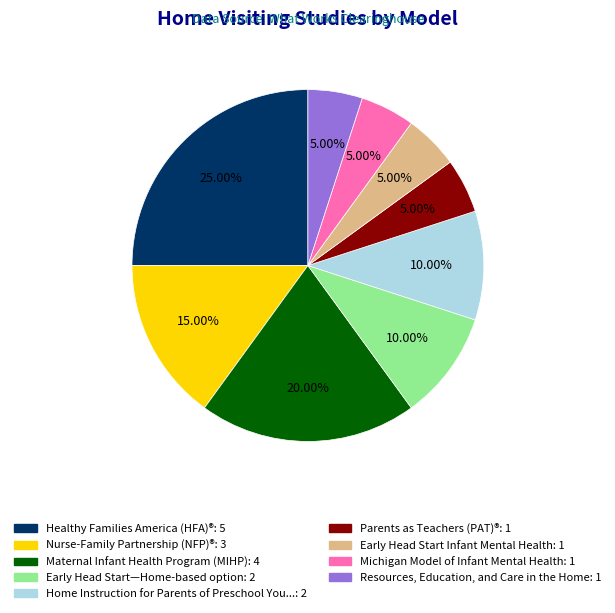

How many slices are in this pie chart?

9